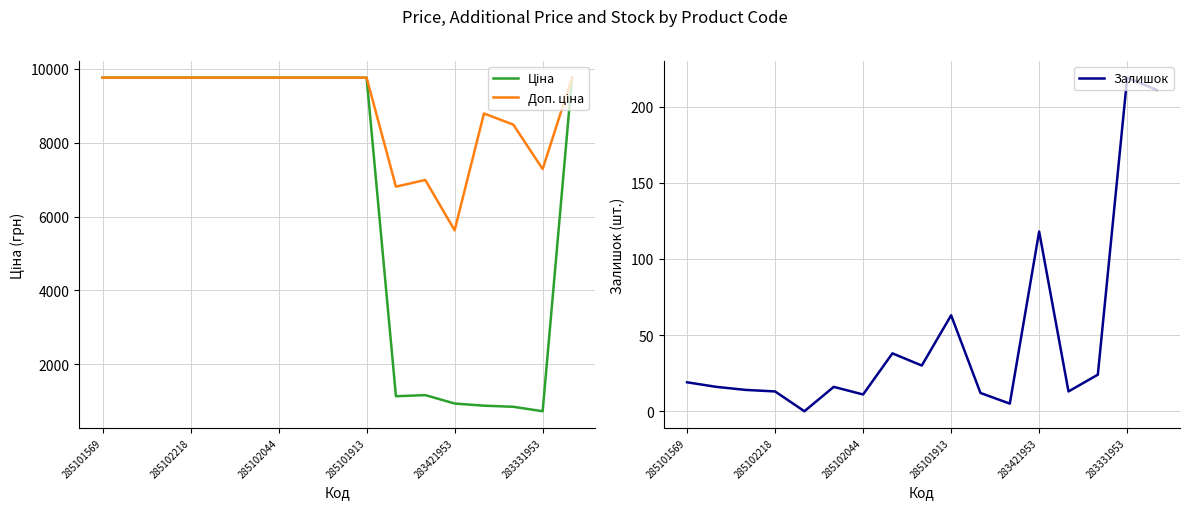

Where is Залишок nearest to the value 109?

283421953